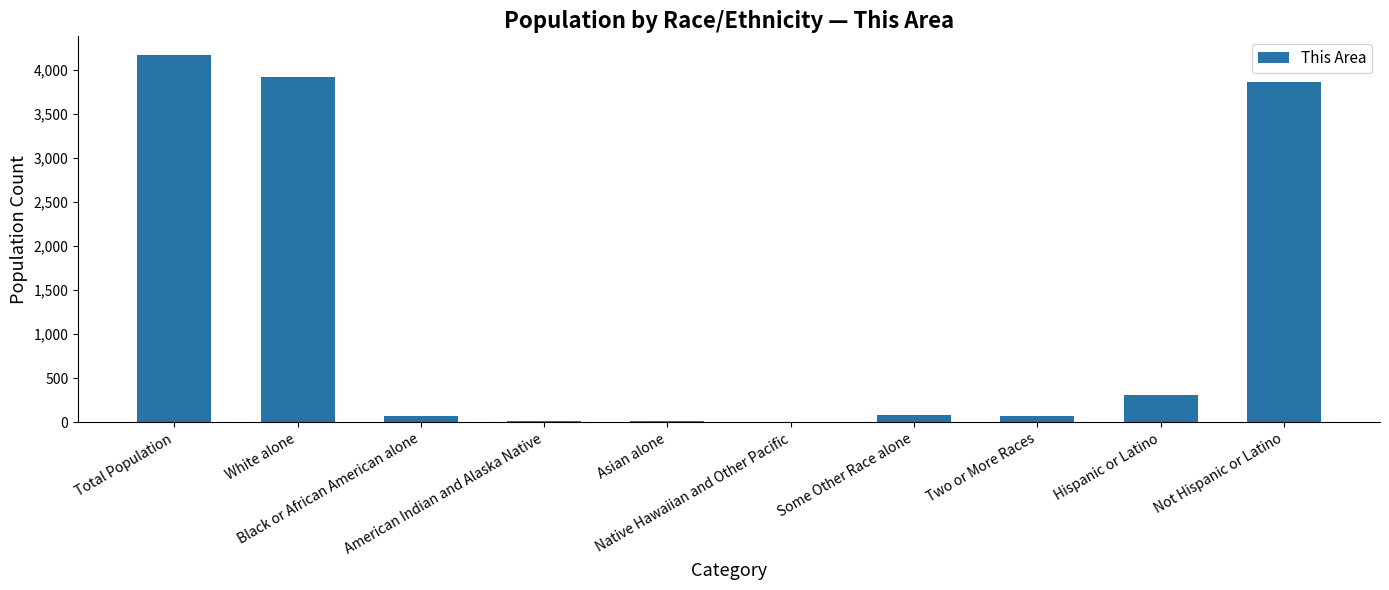

How many categories are shown in the chart?

10